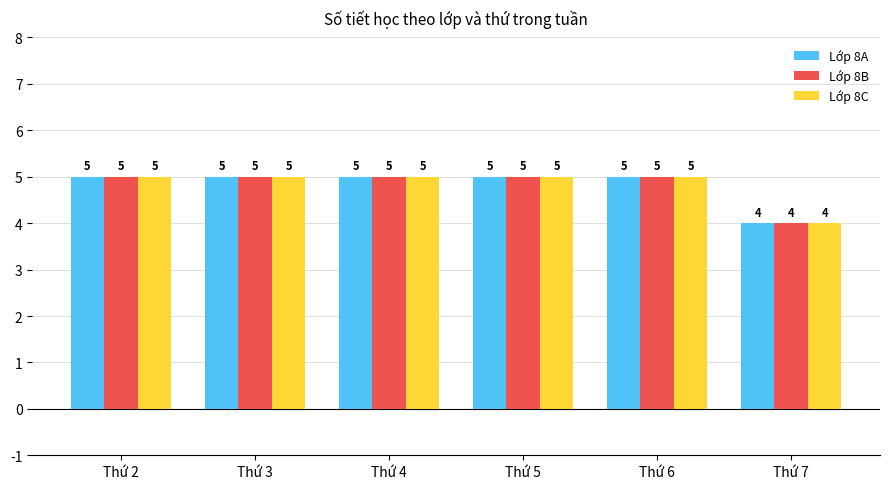

What is the average value of the Lớp 8B series?

5